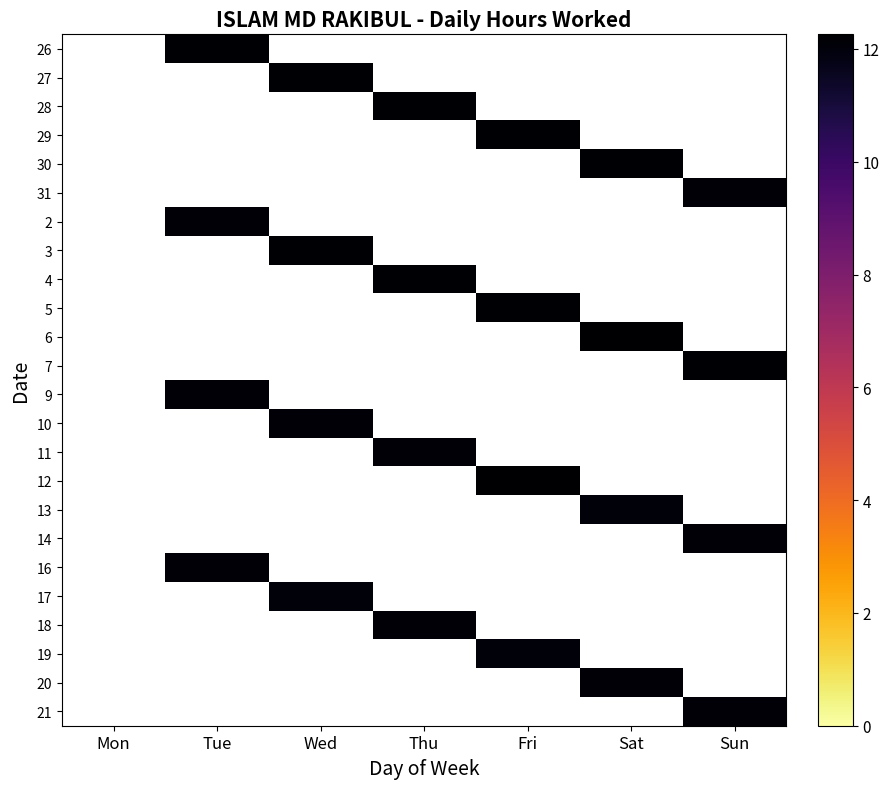

Which category has the lowest value across all series?

Wed